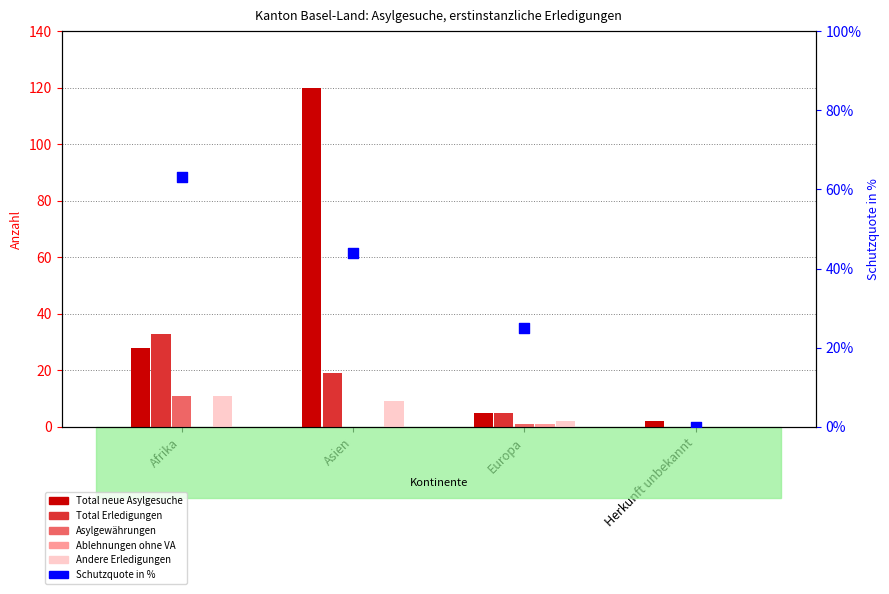

At how many categories does at least one series exceed 34?

1